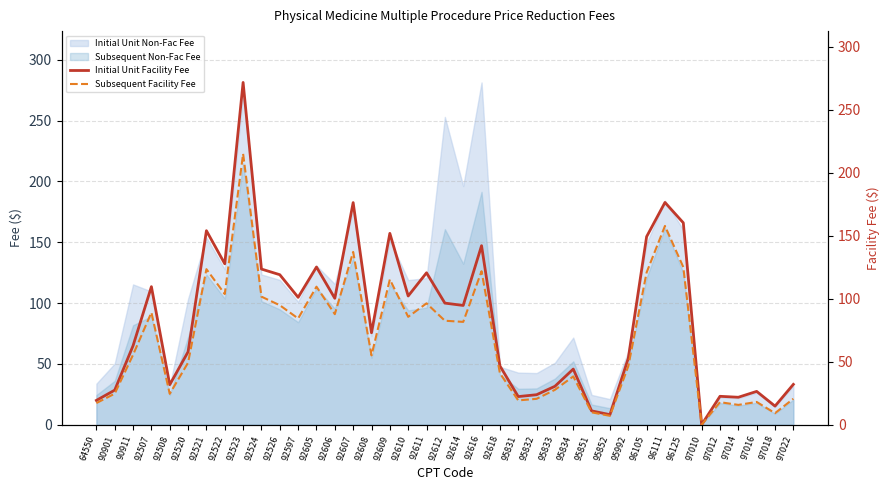

Which category has the lowest value in the Initial Unit Non-Fac Fee series?

97010